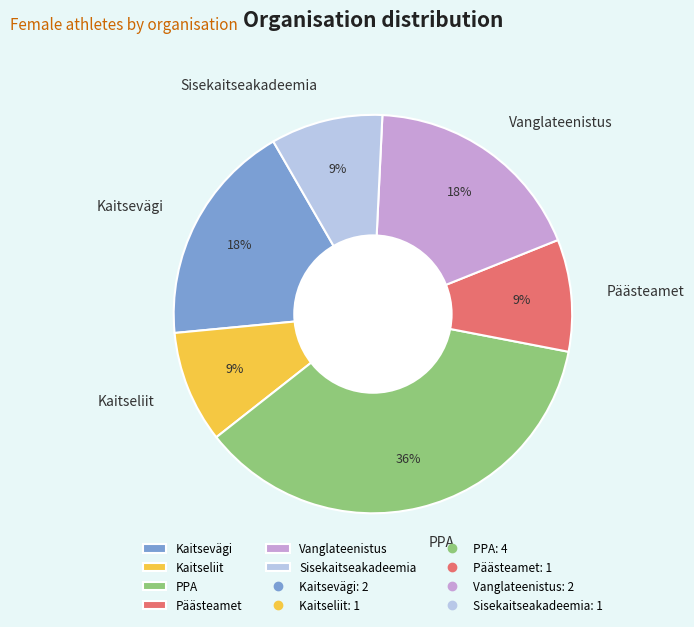

Which has a higher value, PPA or Kaitseliit?

PPA